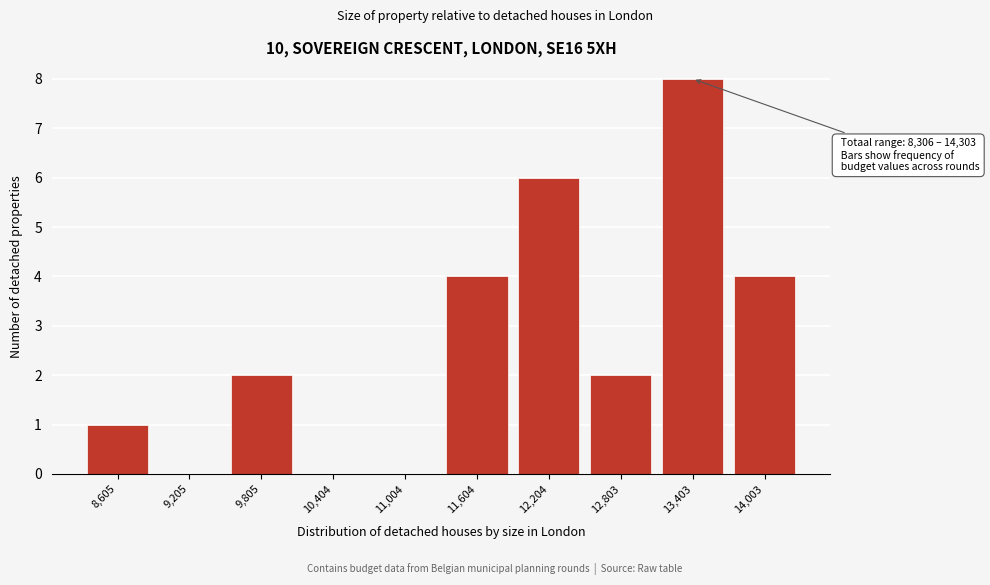

Which range on the x-axis has the tallest bar?

13100 to 13700